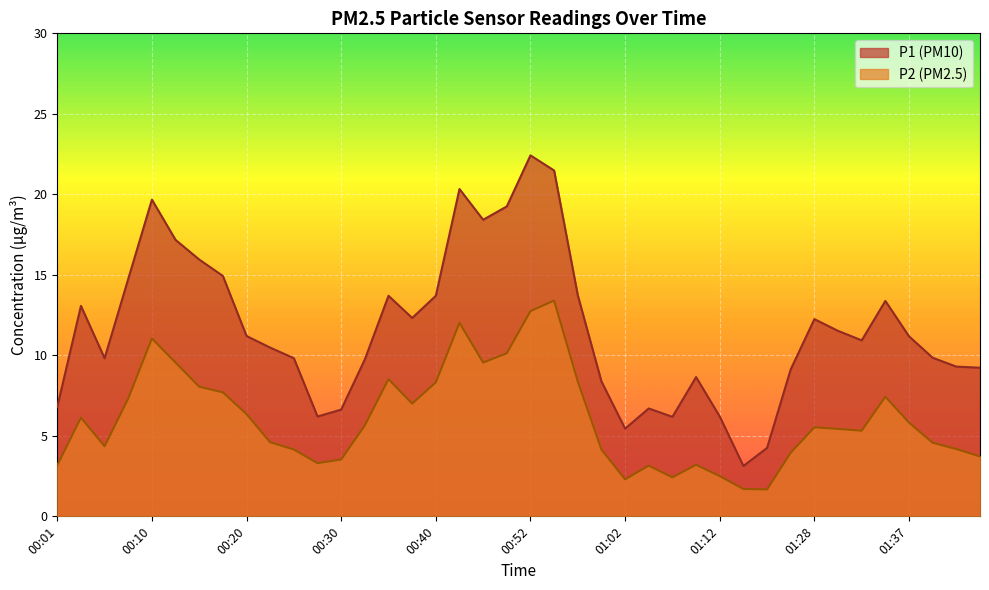

What is the difference between the second highest and second lowest values in the P2 series?

11.1